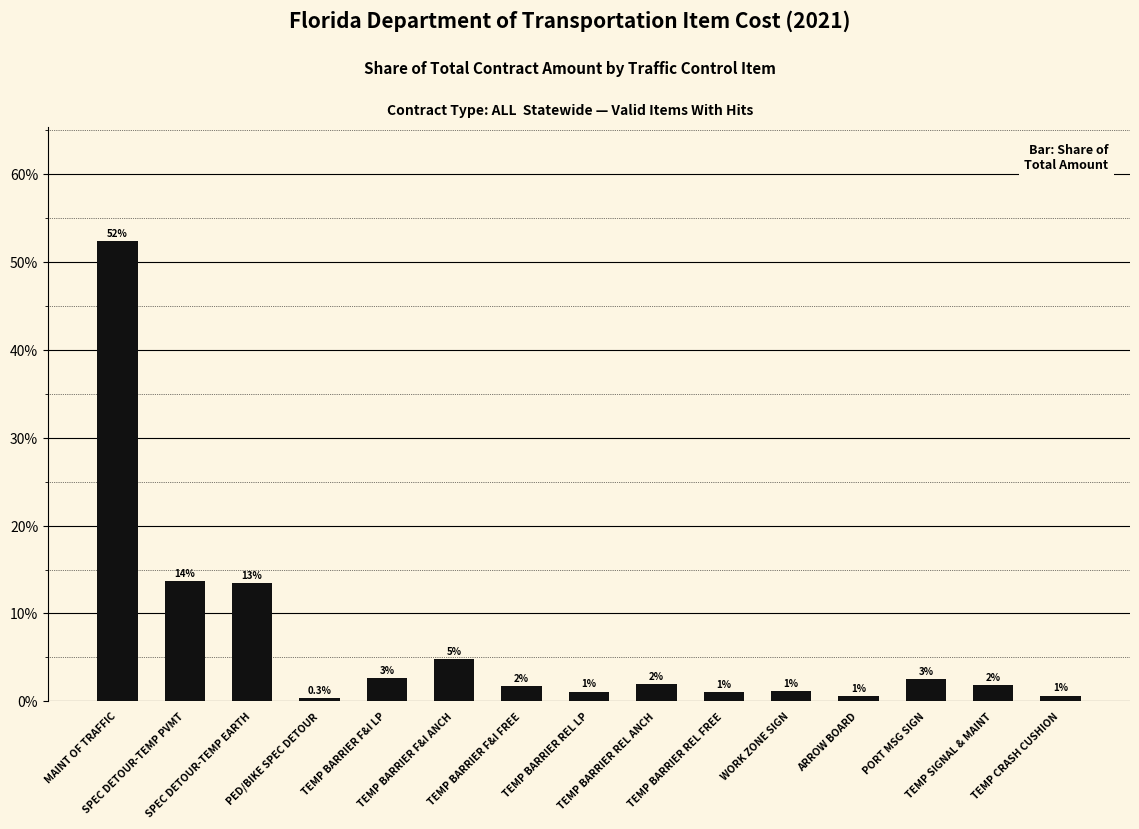

What is the average value?

6.7